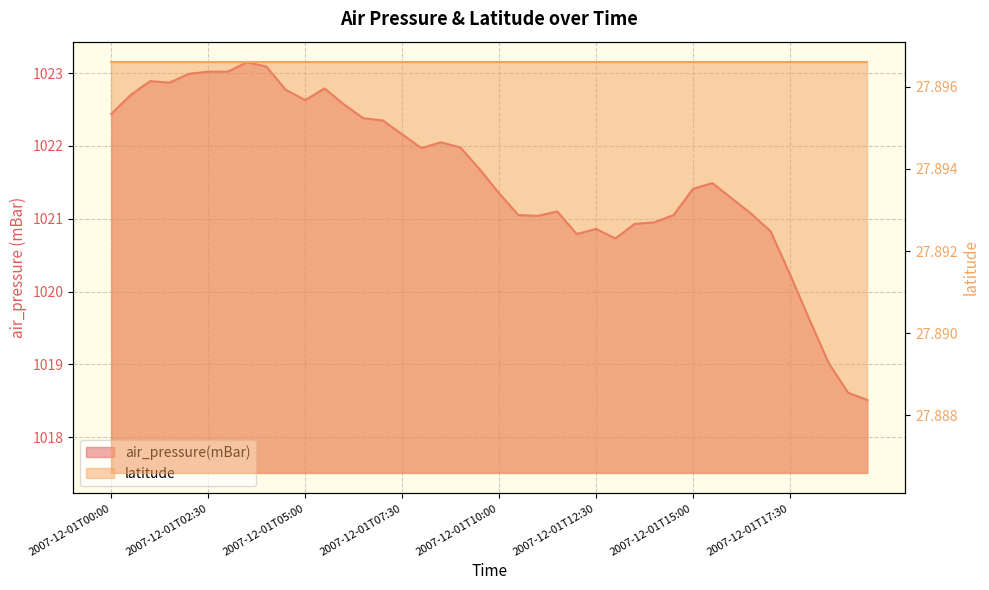

What is the label of the 3rd point from the left?

2007-12-01T01:00